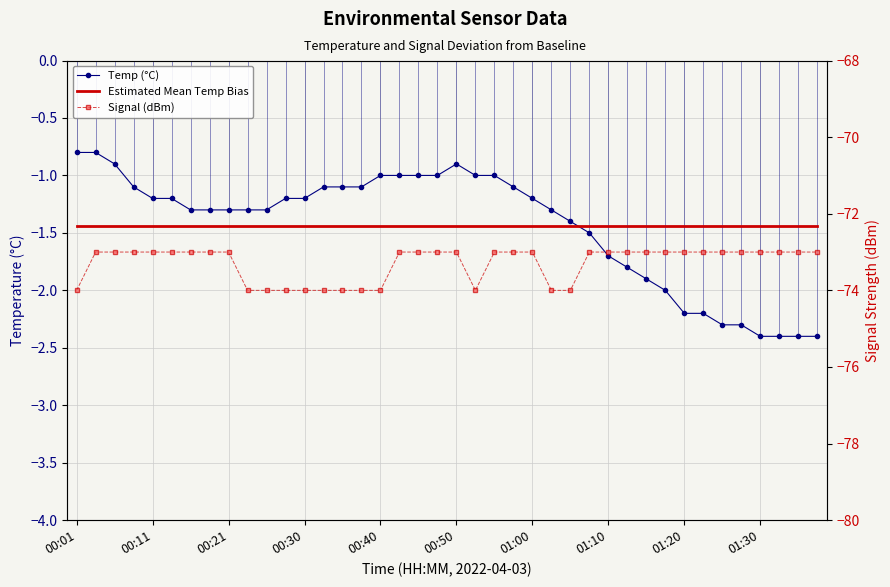

What position from the right is 10?

30